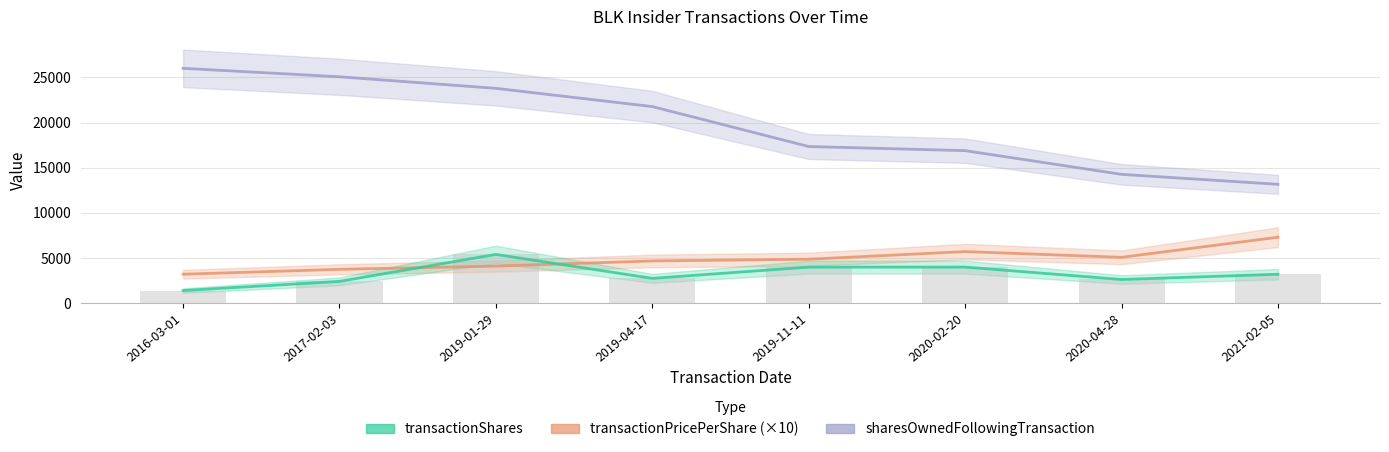

What is the minimum value for transactionShares?

1400.0